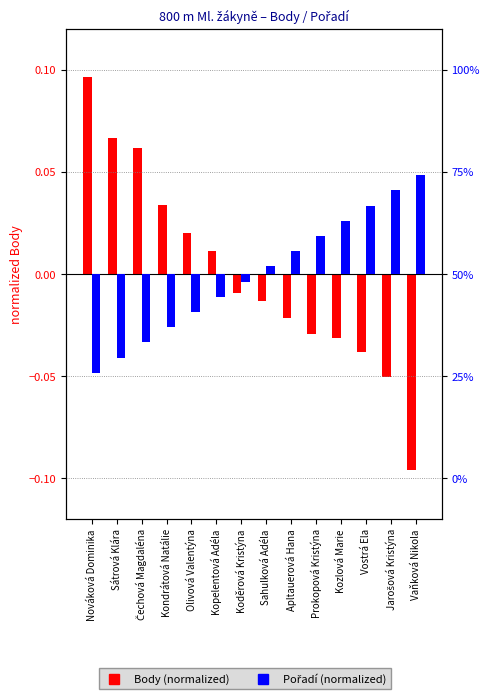

The Body (normalized) series shows 0.1 at Nováková Dominika. True or false?

True